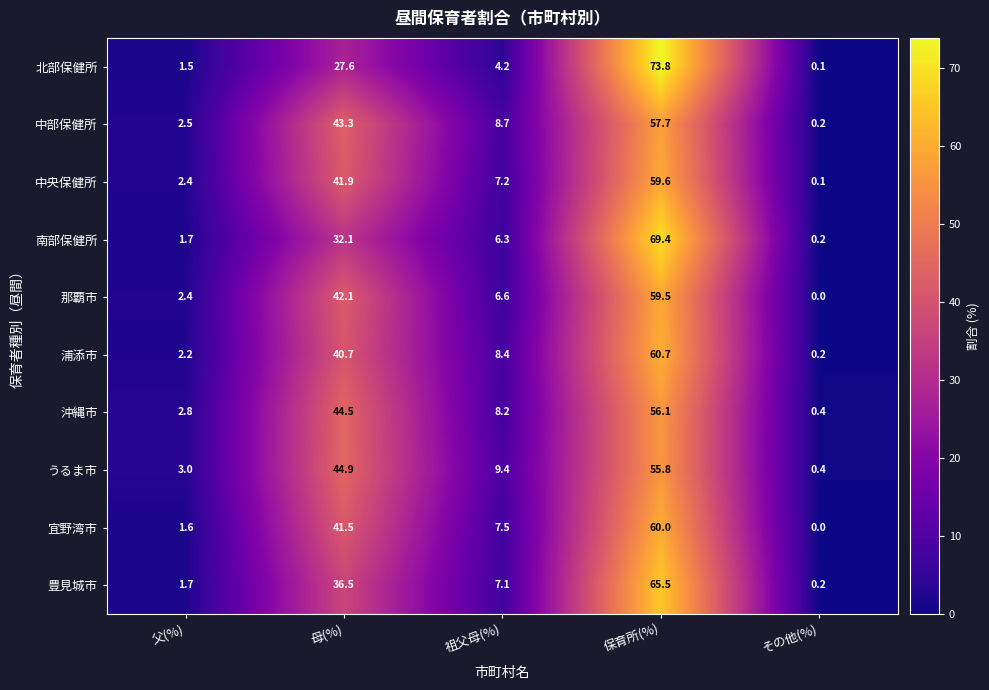

Count the number of categories in the chart.

5